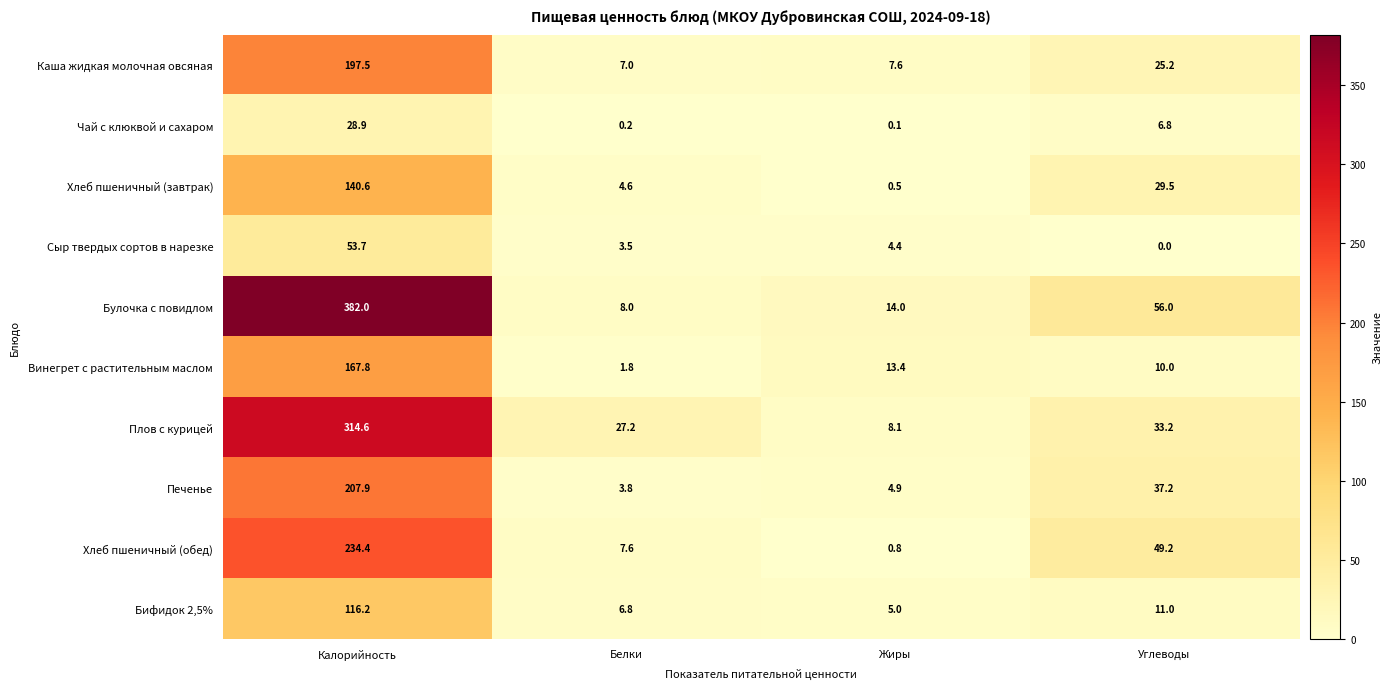

List the labels in order of Булочка с повидлом value, largest first.

Калорийность, Углеводы, Жиры, Белки